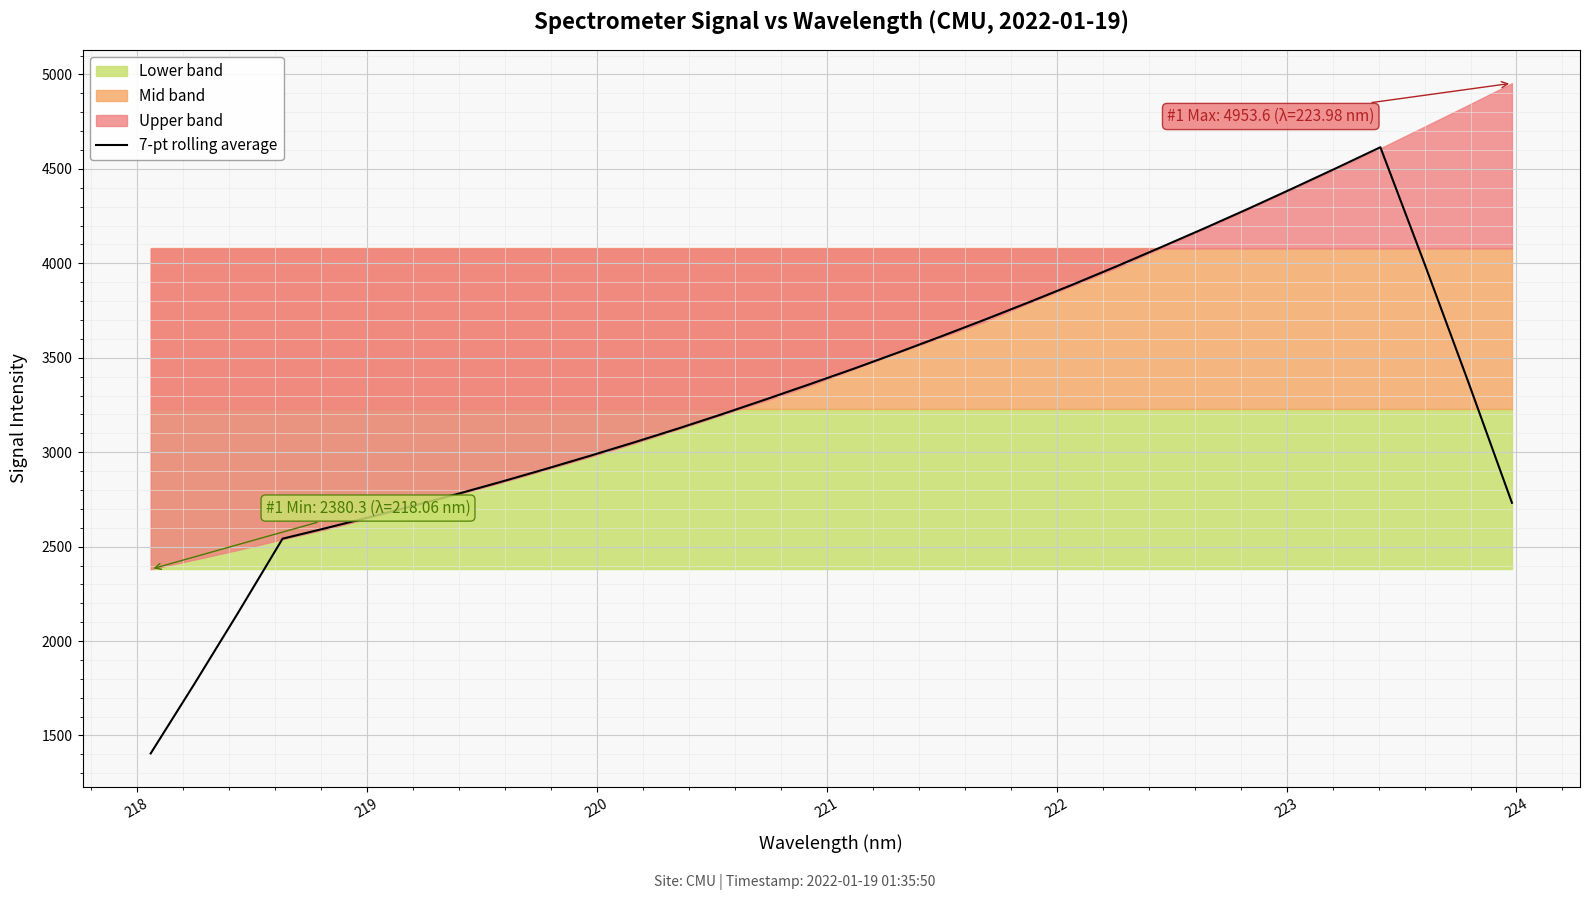

What is the minimum value for 7-pt rolling average?

1404.9